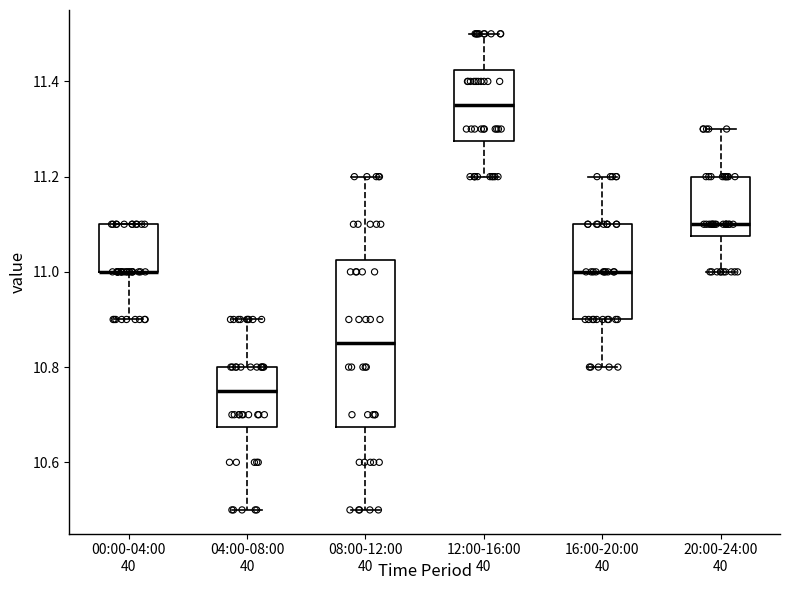

Reading left to right, transcribe this box plot: for each box, give where its median line is, the range the box spans, and where its two whiskers end, as read against the y-axis. The values are not printed on the chart, so give them approximately, as read against the axis.

00:00-04:00: median 11.00 (drawn on the box's lower edge), box 11.00 to 11.10, whiskers 10.90 to 11.10
04:00-08:00: median 10.76, box 10.68 to 10.80, whiskers 10.50 to 10.90
08:00-12:00: median 10.86, box 10.68 to 11.02, whiskers 10.50 to 11.20
12:00-16:00: median 11.36, box 11.28 to 11.42, whiskers 11.20 to 11.50
16:00-20:00: median 11.00, box 10.90 to 11.10, whiskers 10.80 to 11.20
20:00-24:00: median 11.10, box 11.08 to 11.20, whiskers 11.00 to 11.30